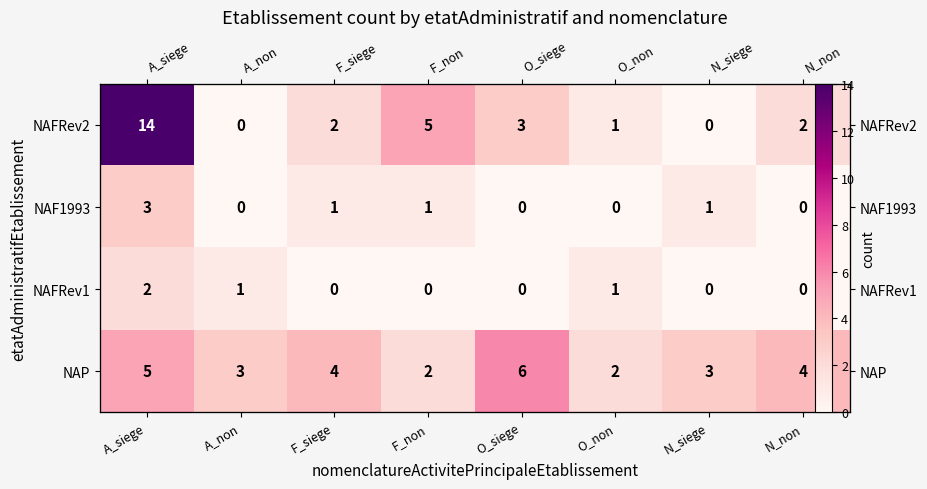

What is the spread (max minus min) of values at O_non?

2